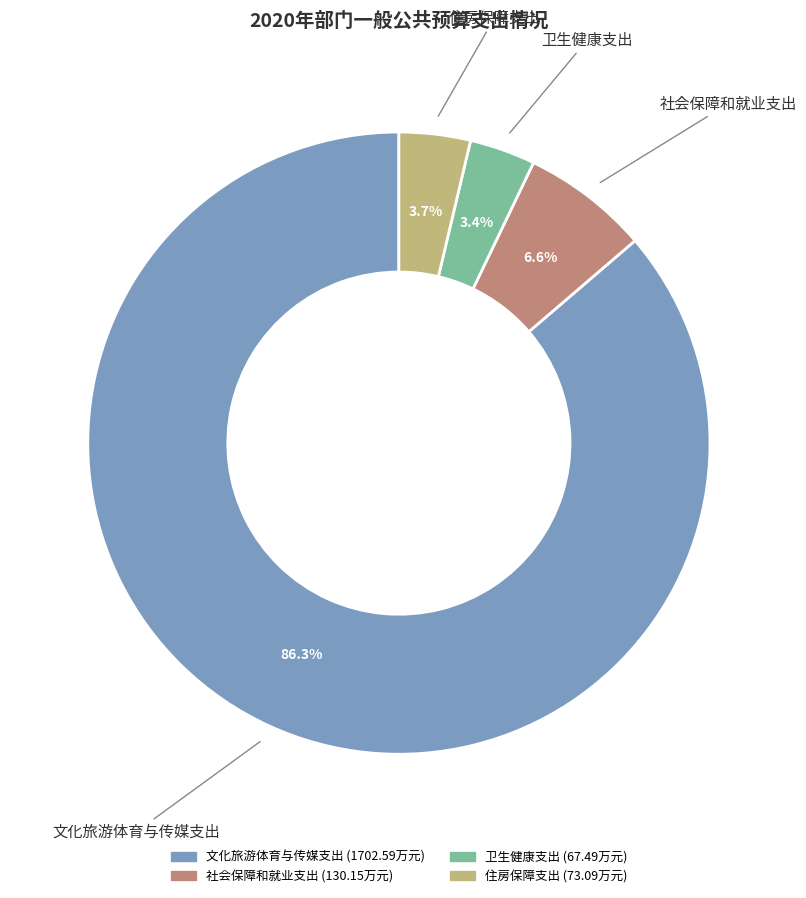

Does any single category account for the majority?

Yes